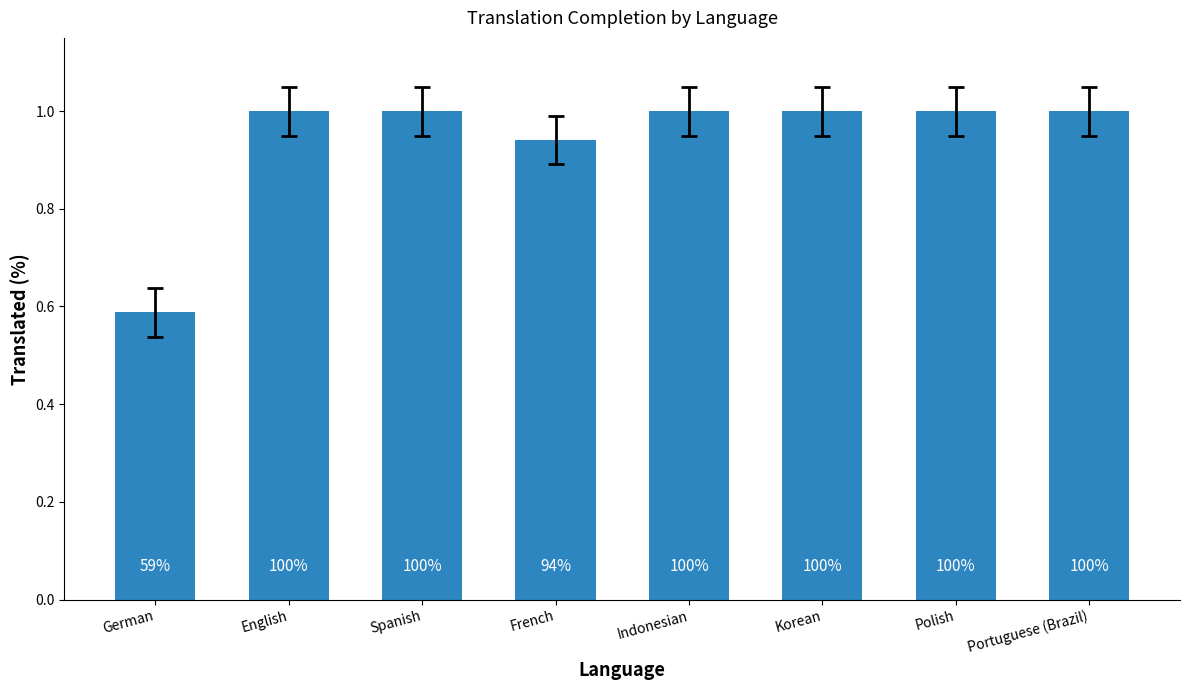

Reading left to right, list all the values displayed in this chart.

German=0.6	English=1.0	Spanish=1.0	French=0.9	Indonesian=1.0	Korean=1.0	Polish=1.0	Portuguese (Brazil)=1.0